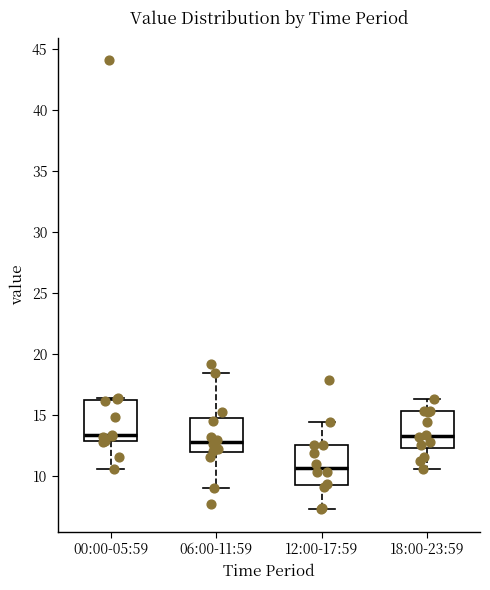

Reading left to right, read every box against the y-axis: the position of its median line, the range the box covers, and the ends of its whiskers. The values are not printed on the chart, so give them approximately, as read against the axis.

00:00-05:59: median 13.5, box 13.0 to 16.0, whiskers 10.5 to 16.5
06:00-11:59: median 13.0, box 12.0 to 14.5, whiskers 9.0 to 18.5
12:00-17:59: median 10.5, box 9.0 to 12.5, whiskers 7.5 to 14.5
18:00-23:59: median 13.5, box 12.5 to 15.5, whiskers 10.5 to 16.5